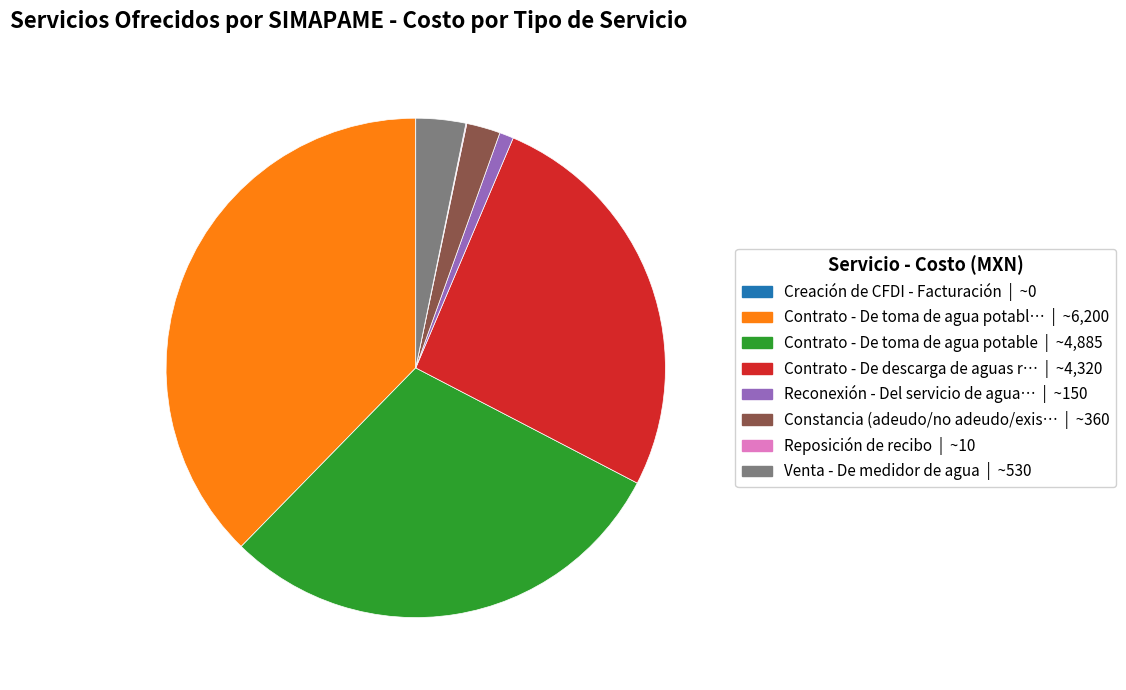

Is there any slice that represents more than half of the pie?

No